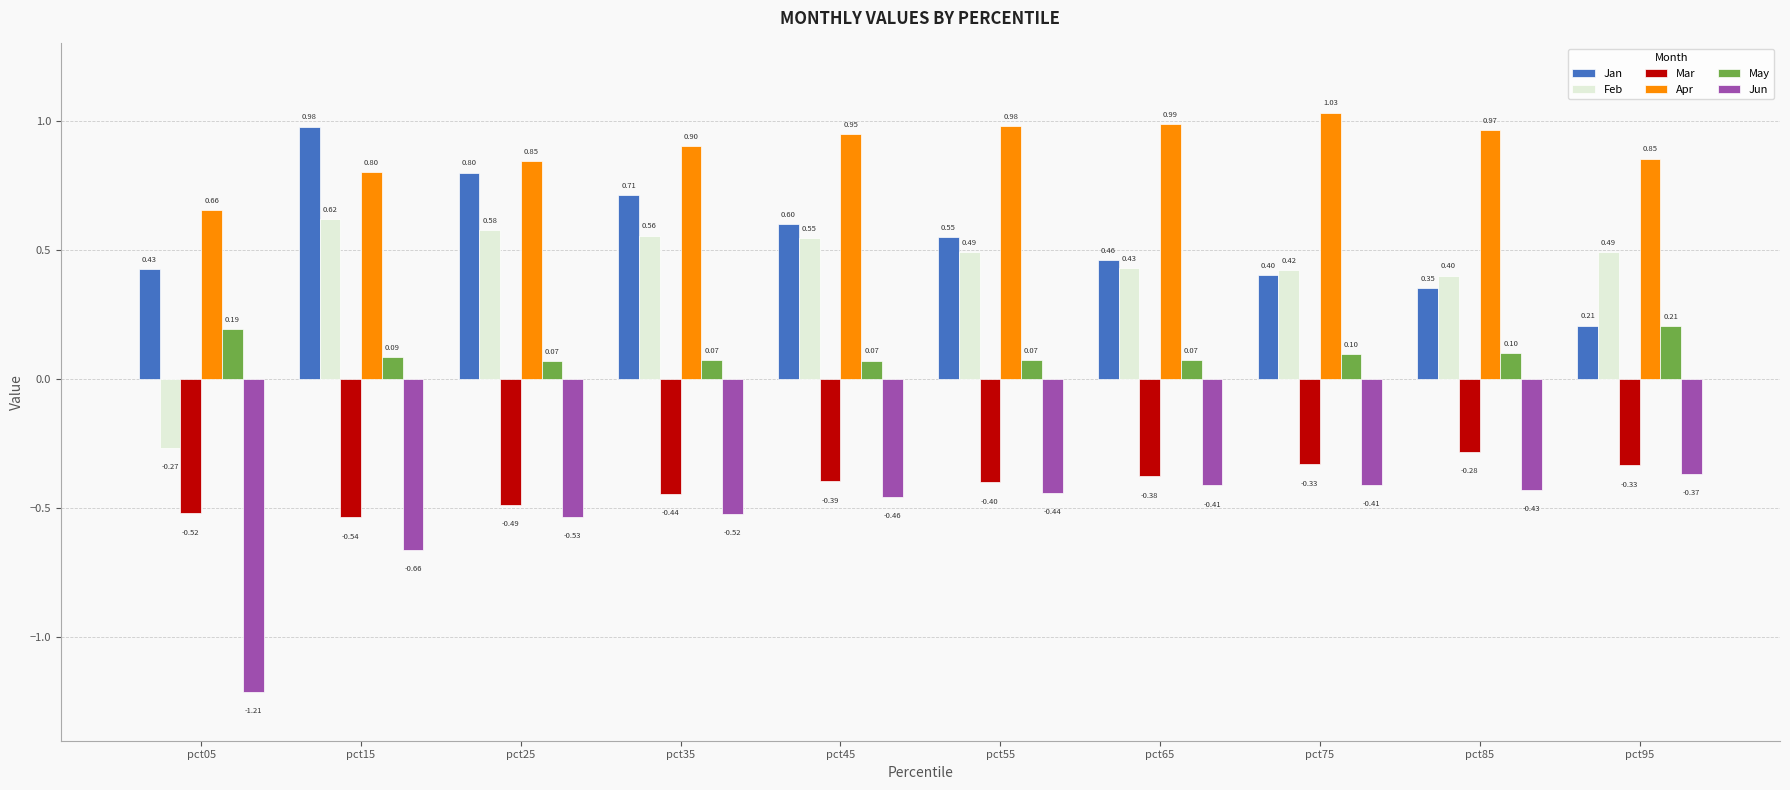

The Apr series shows 1.4 at pct35. True or false?

False